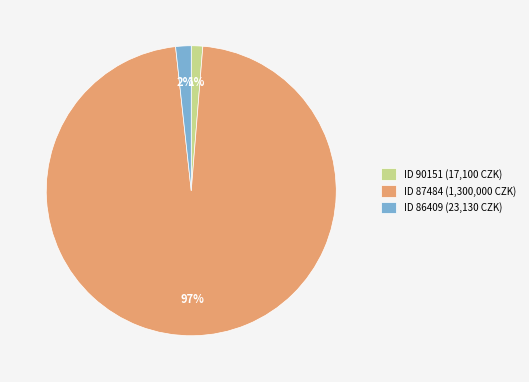

To the nearest percent, what is the difference between the largest and smallest slice percentages?

96%